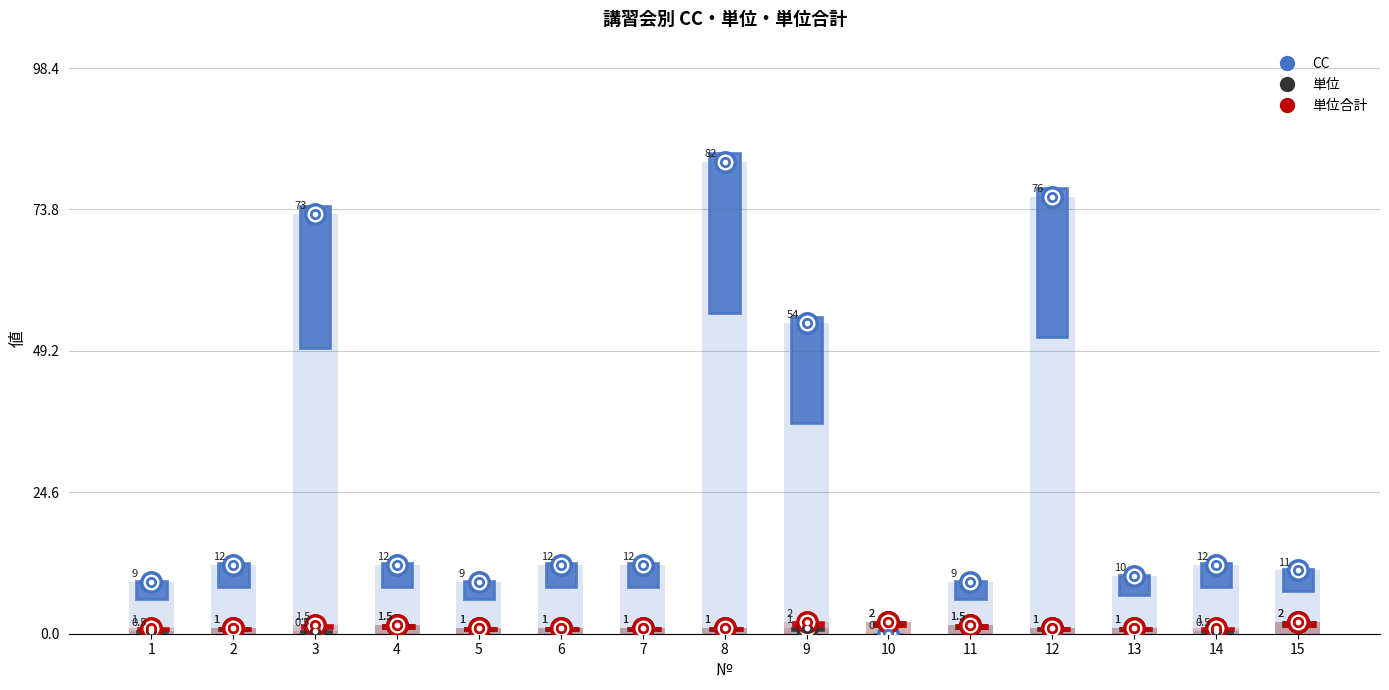

Which series has the largest range (max minus min)?

CC